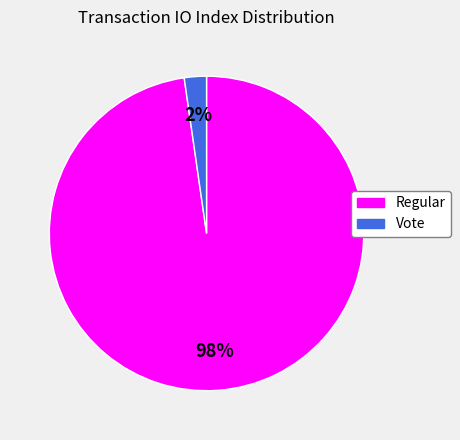

Is there any slice that represents more than half of the pie?

Yes